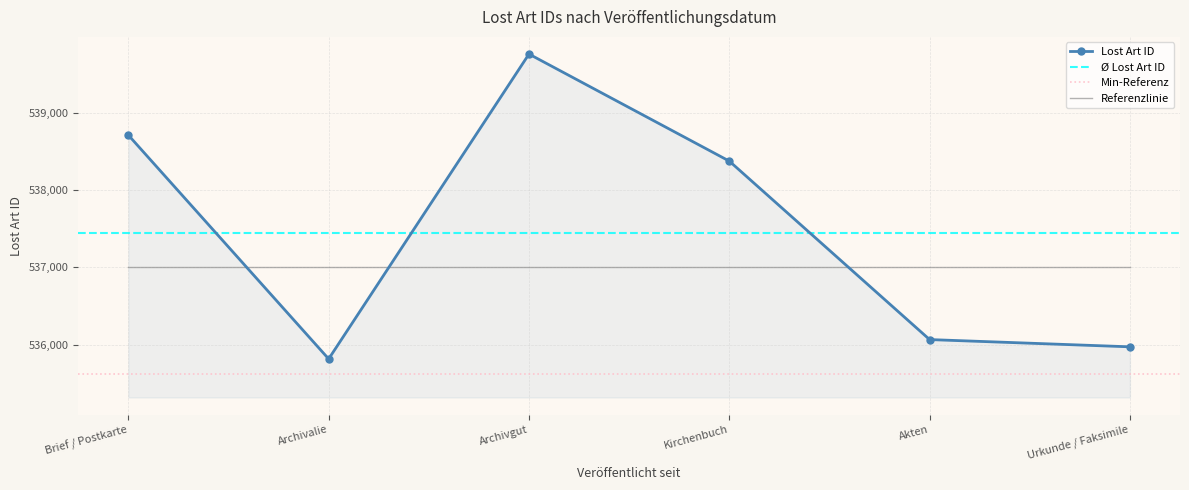

Is it true that Referenzlinie equals 537000 at Kirchenbuch?

True